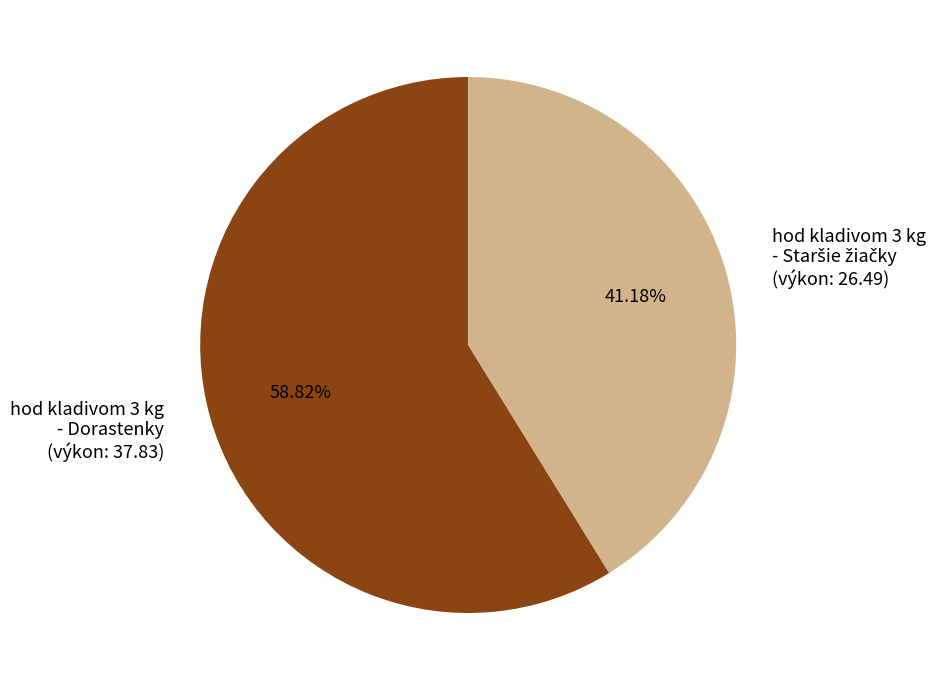

The hod kladivom 3 kg - Dorastenky slice represents 53% of the pie. True or false?

False